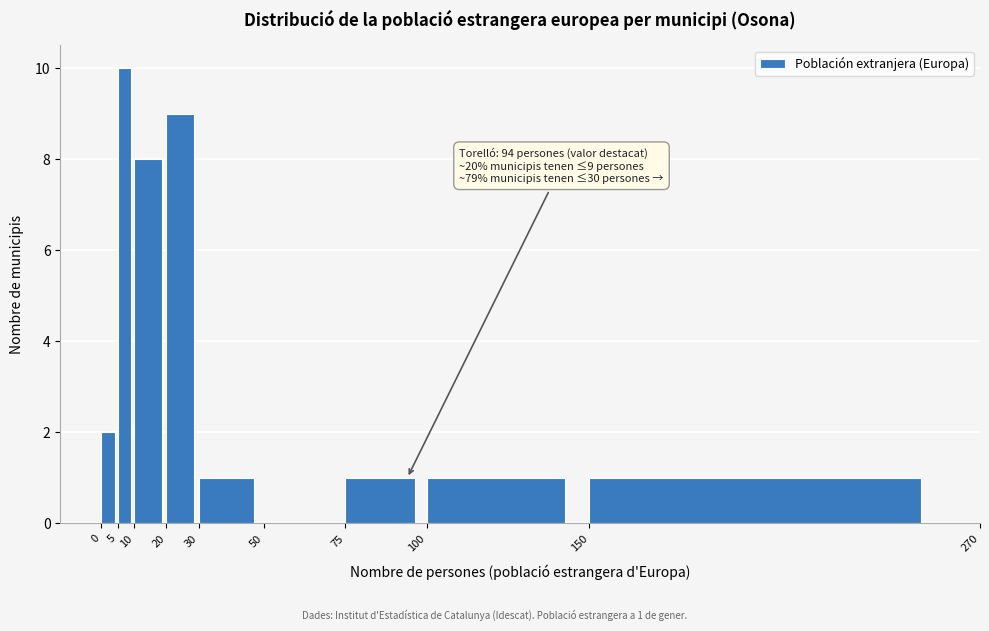

Over which range of the x-axis is the bar tallest?

5 to 10